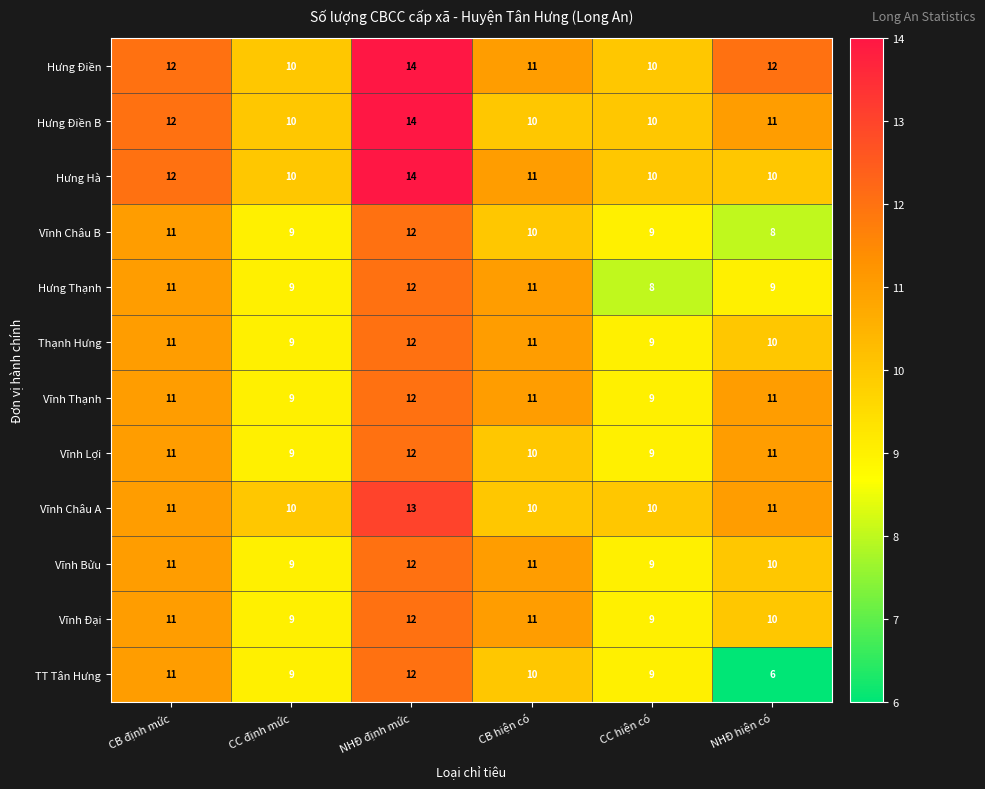

Which series has the widest spread of values?

TT Tân Hưng